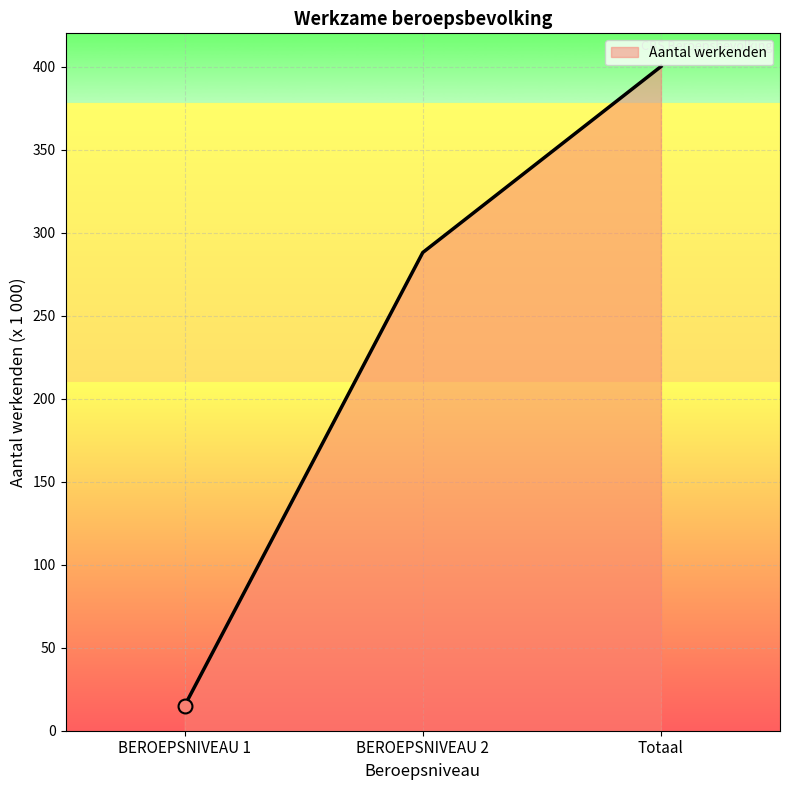

Between Totaal and BEROEPSNIVEAU 2, which is larger?

Totaal